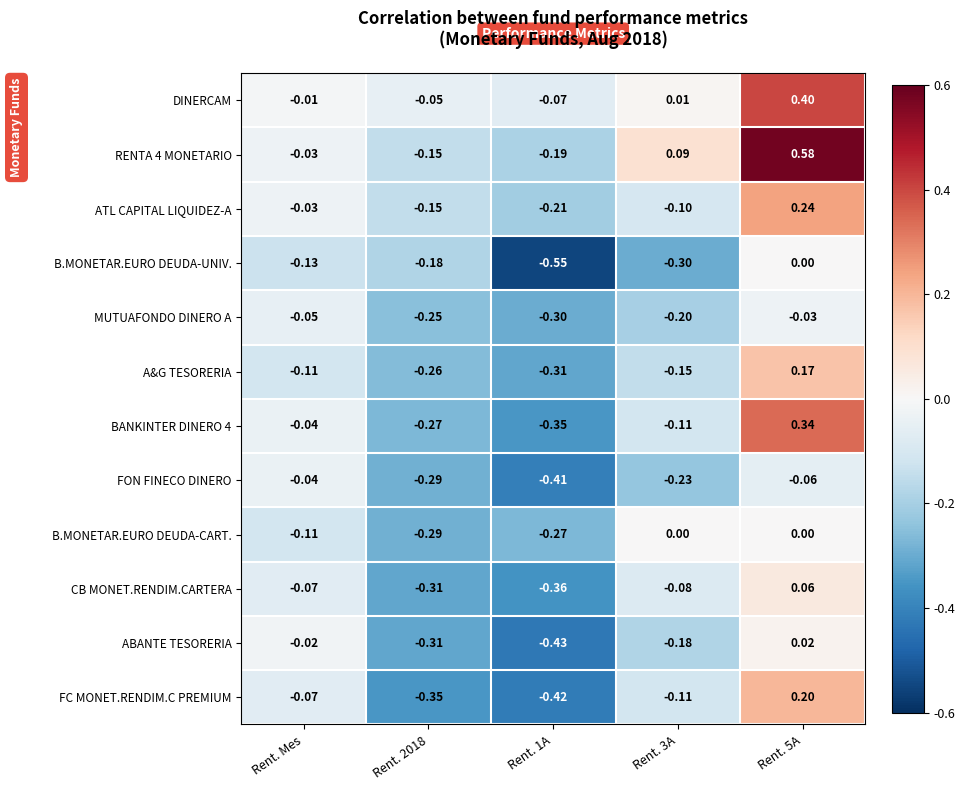

At which label is BANKINTER DINERO 4 closest to 0?

Rent. Mes